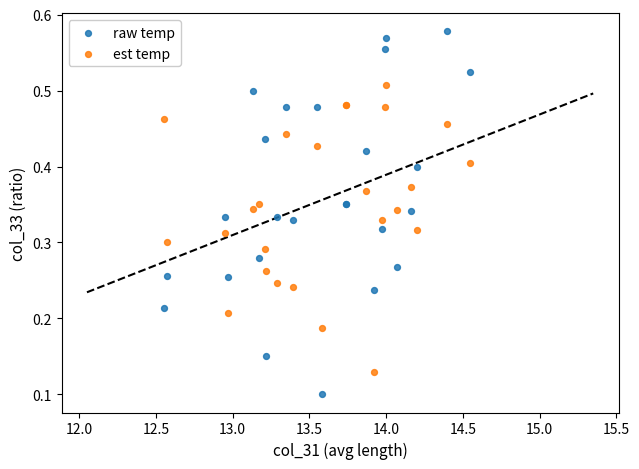

Which series reaches the maximum Y coordinate?

raw temp